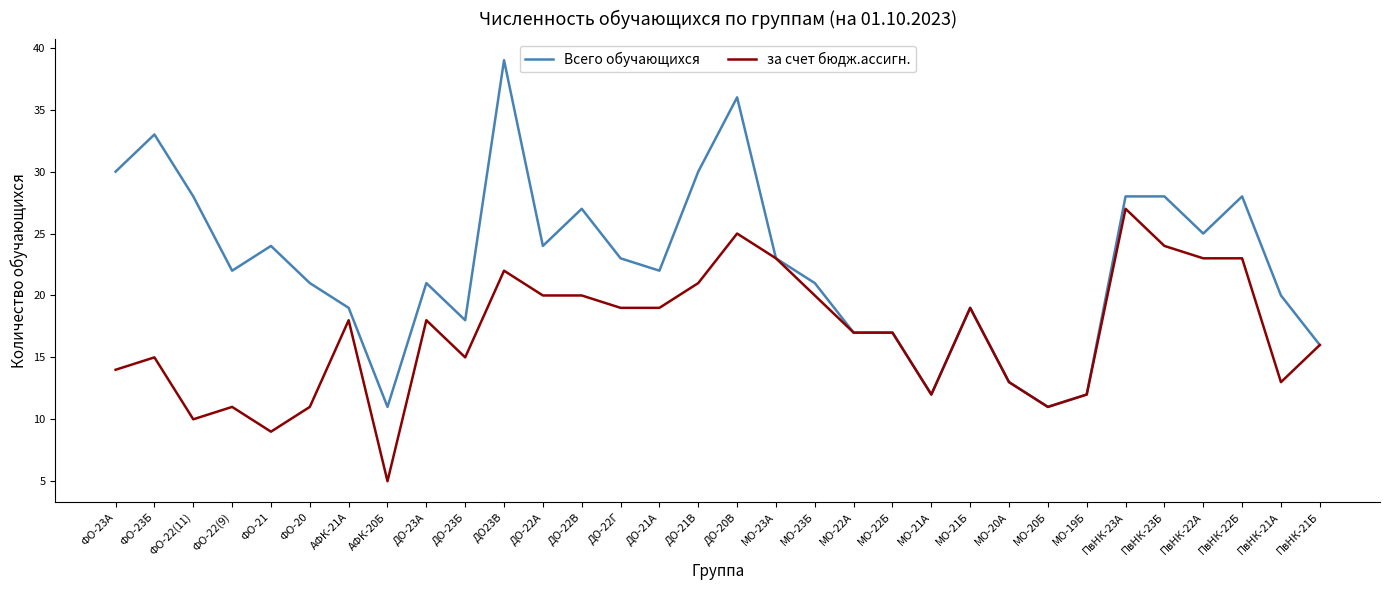

Which series has the largest total across all categories?

Всего обучающихся